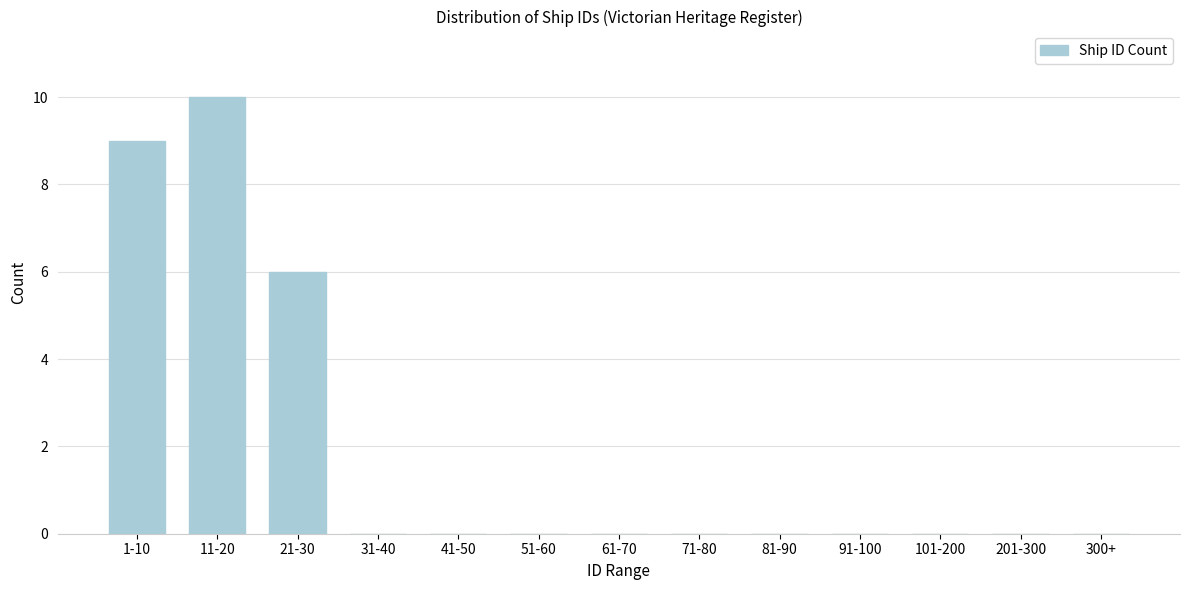

Reading left to right, what are all the values shown in this chart?

1-10=9	11-20=10	21-30=6	31-40=0	41-50=0	51-60=0	61-70=0	71-80=0	81-90=0	91-100=0	101-200=0	201-300=0	300+=0